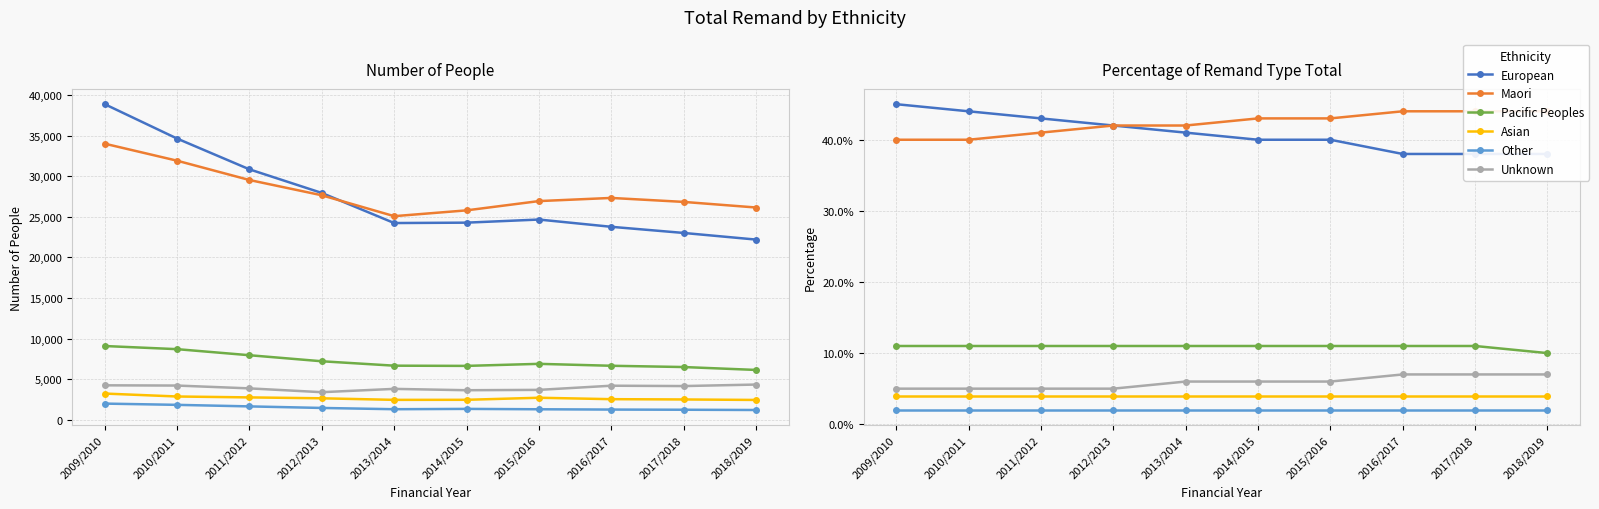

True or false: Other and Pacific Peoples intersect in this chart.

False